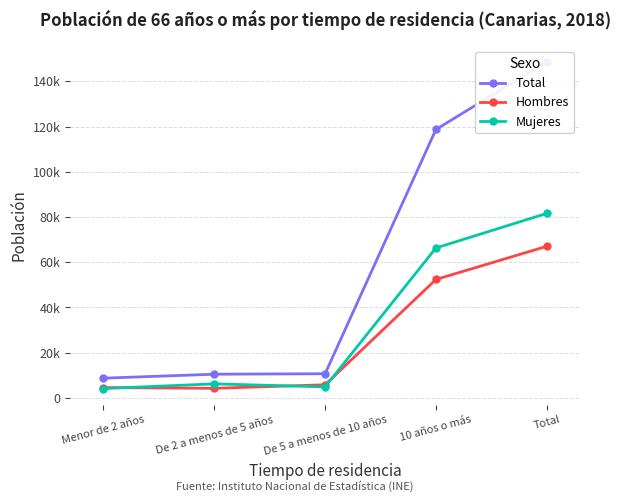

What are all the series names shown in the legend?

Total, Hombres, Mujeres